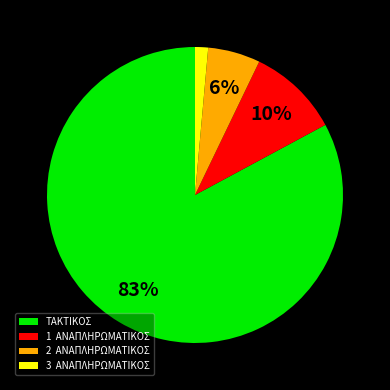

What percentage is the ΤΑΚΤΙΚΟΣ slice, to the nearest percent?

83%